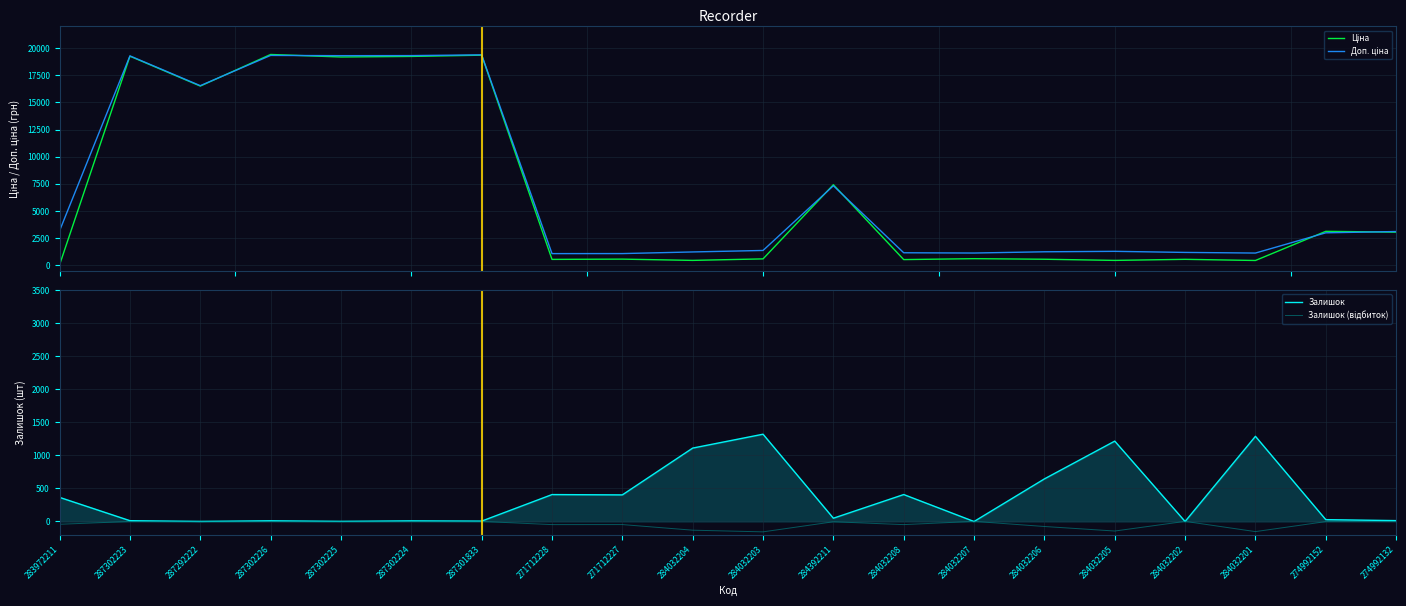

At 284032208, list the series in order from smallest to largest.

Залишок (відбиток), Залишок, Ціна, Доп. ціна